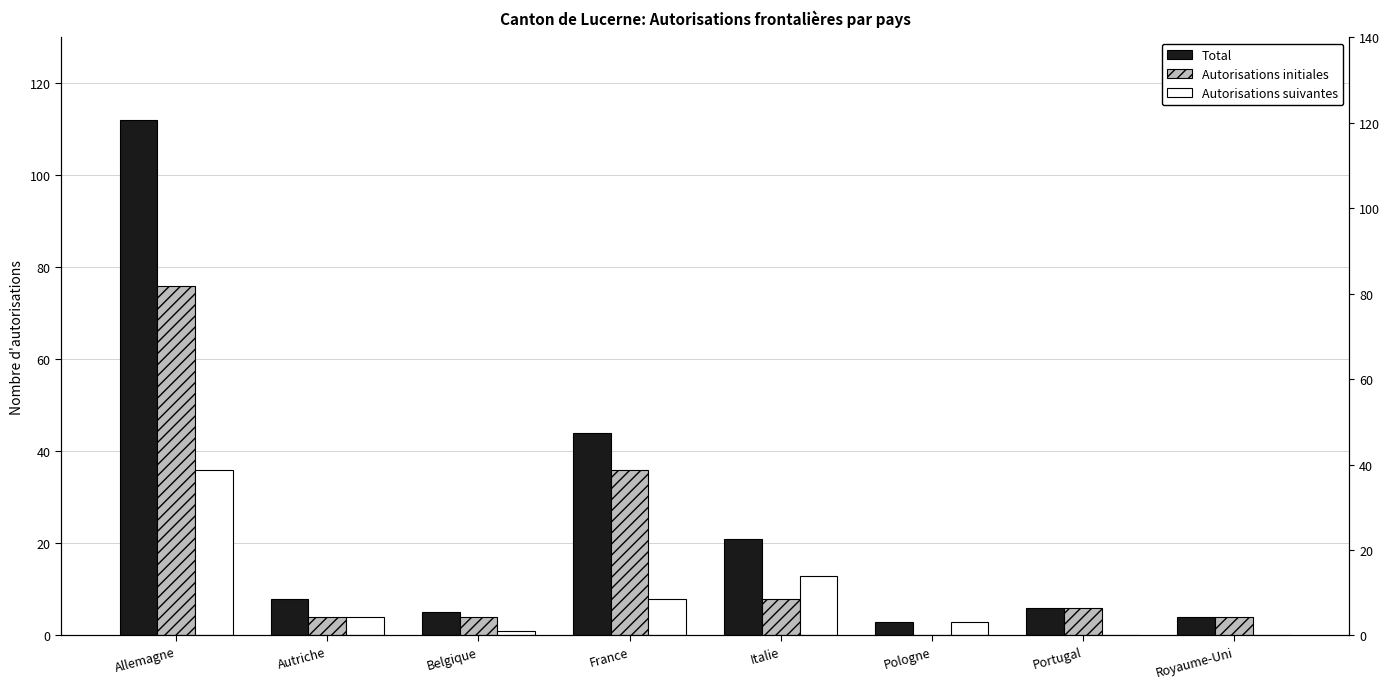

Is the value of Autorisations suivantes at Royaume-Uni greater than the value of Autorisations initiales at Royaume-Uni?

No